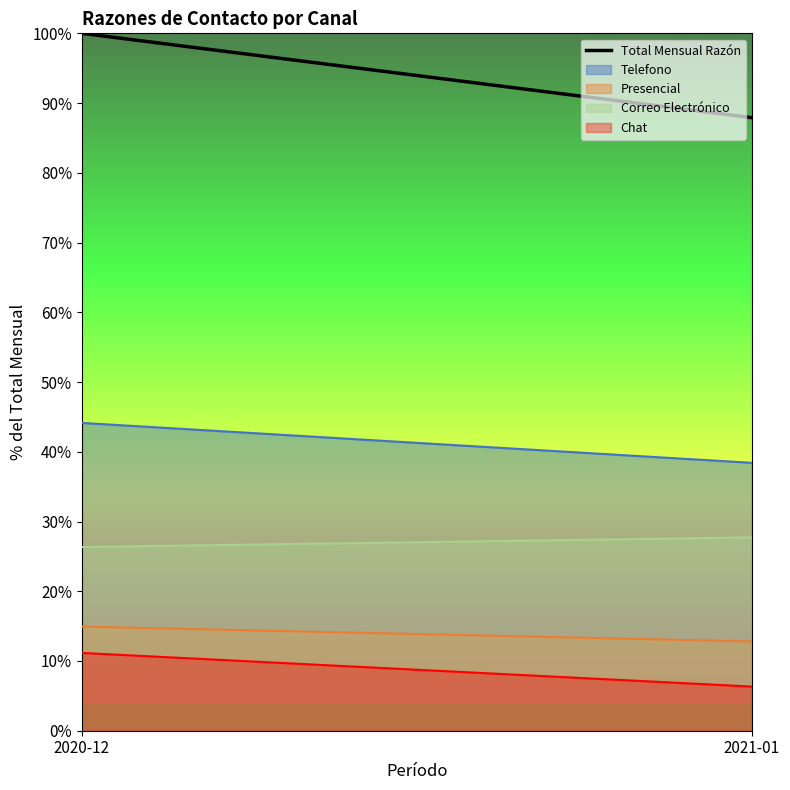

The value at 2020-12 is 100.0. True or false?

True